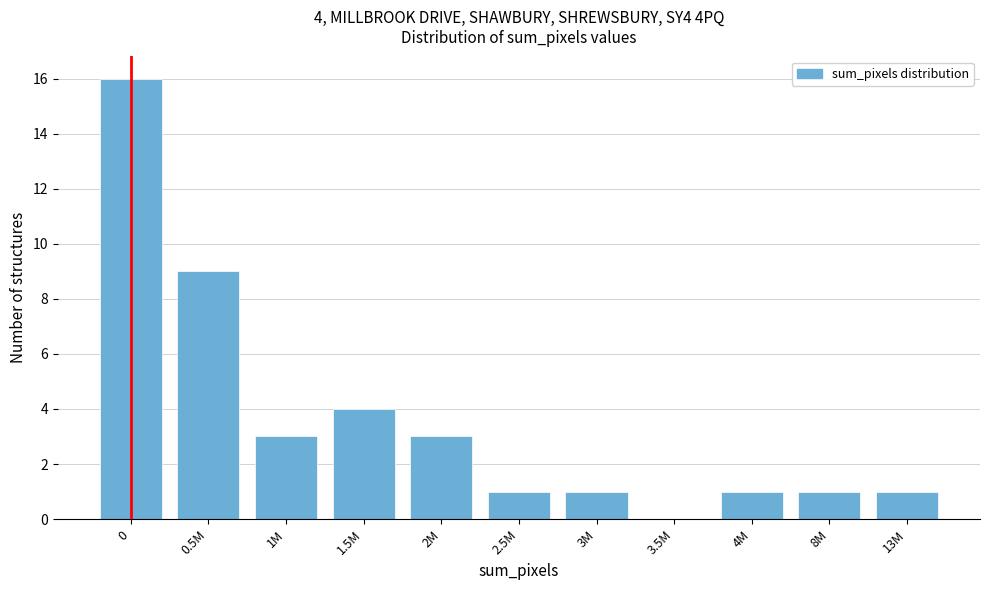

Reading left to right, extract all data points from this chart.

0=16	0.5M=9	1M=3	1.5M=4	2M=3	2.5M=1	3M=1	3.5M=0	4M=1	8M=1	13M=1